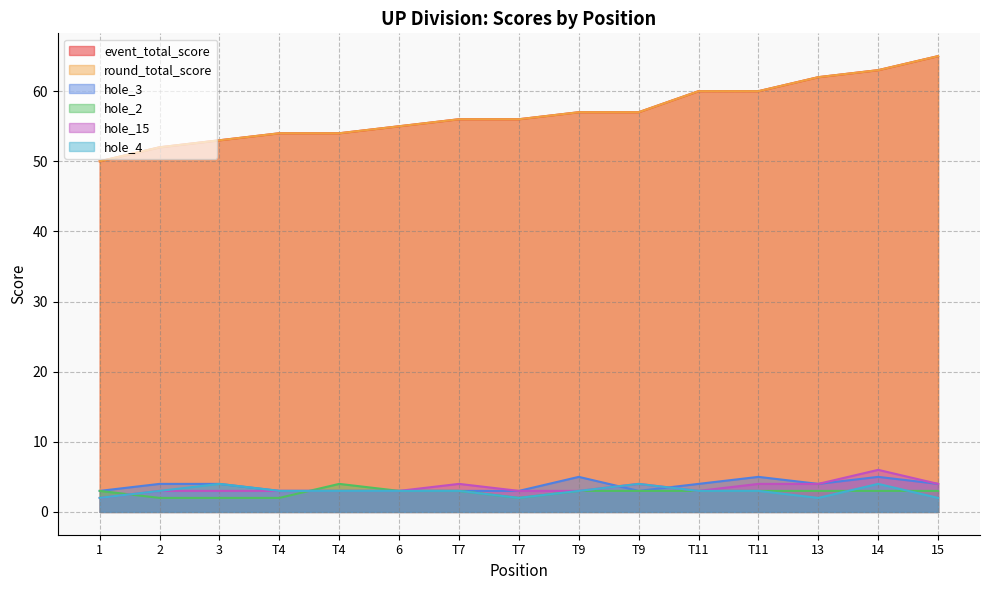

Does the chart display data point markers on the line(s)?

No